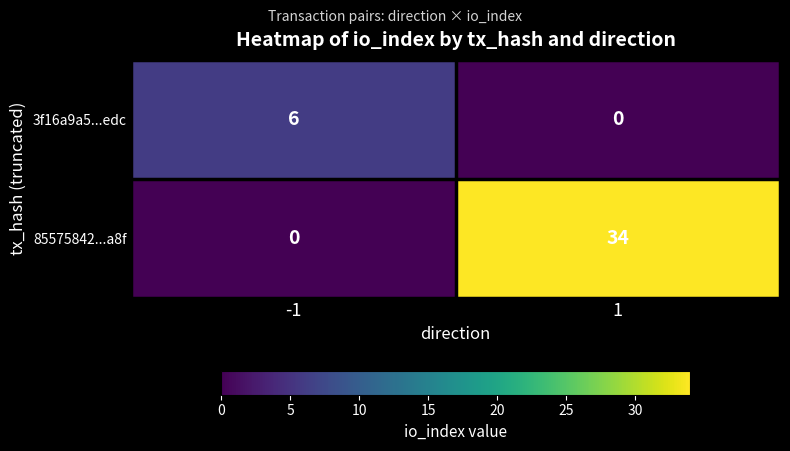

What is the sum of the 85575842...a8f values at -1 and 1?

34